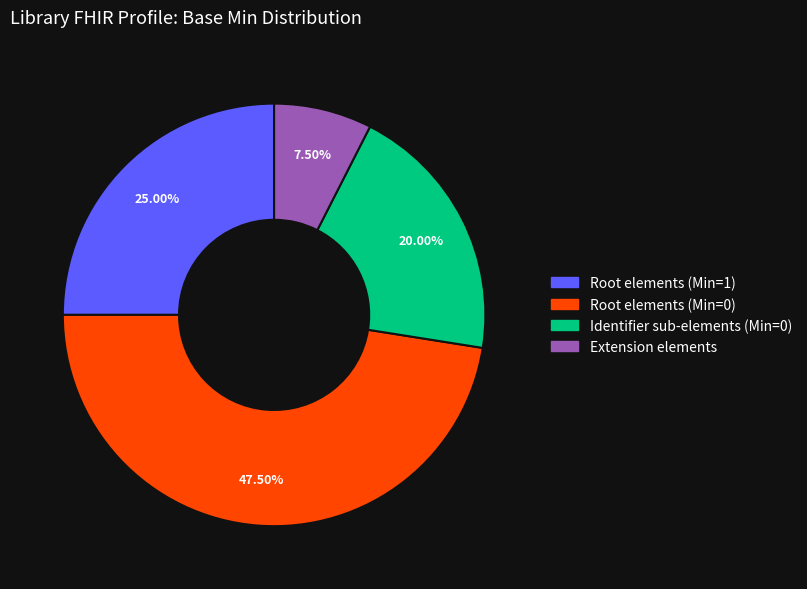

Which has a higher value, Extension elements or Root elements (Min=1)?

Root elements (Min=1)